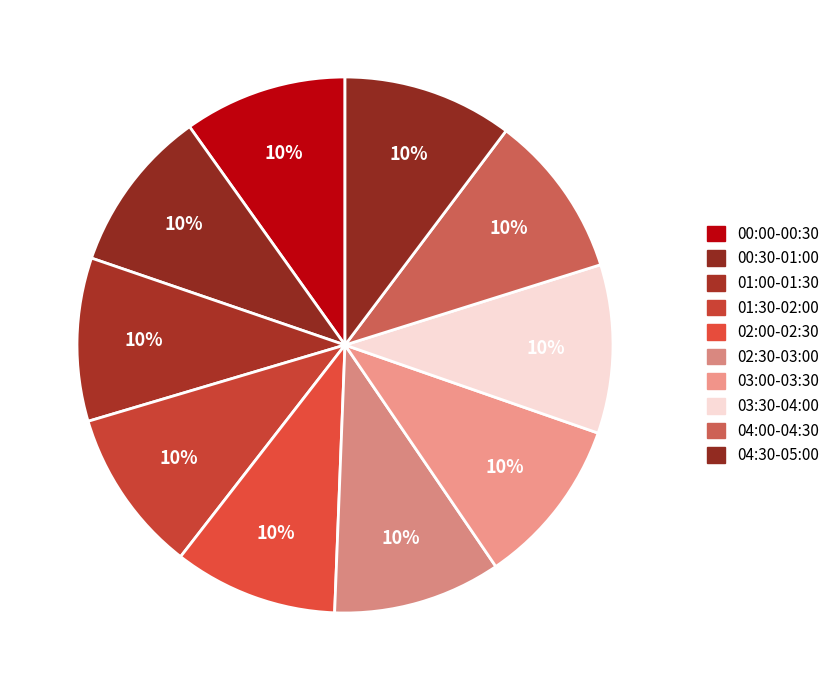

True or false: 01:00-01:30 accounts for 10% of the total.

True